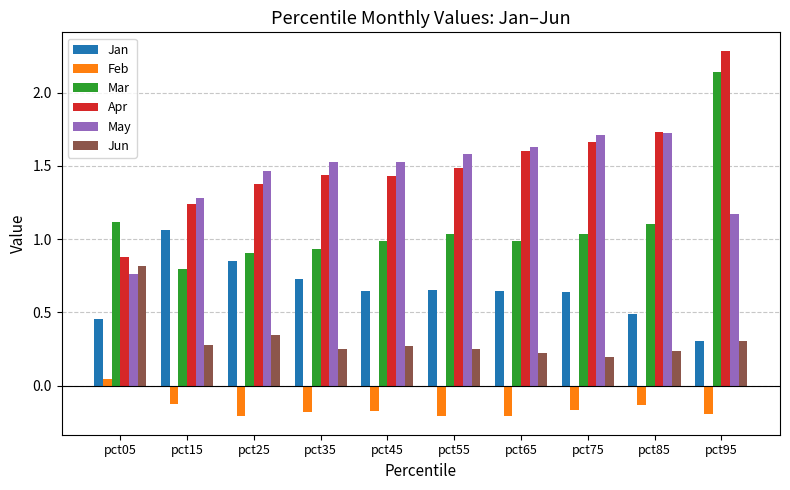

How many data points in Mar are less than 1?

5